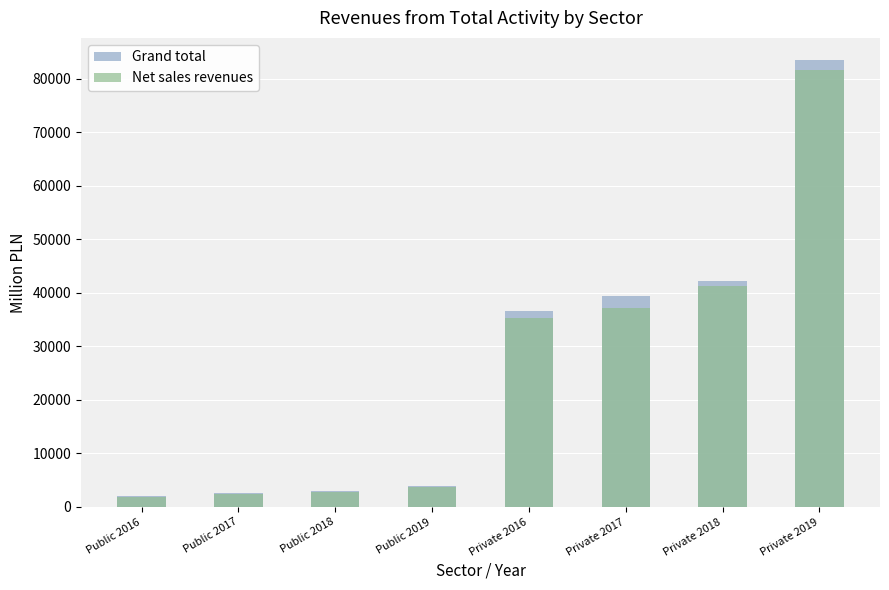

Reading right to left, transcribe all the data shown in this chart.

Grand total: Private 2019=83437.7	Private 2018=42247.4	Private 2017=39367.4	Private 2016=36562.6	Public 2019=4003.1	Public 2018=2978.6	Public 2017=2535.6	Public 2016=2023.9
Net sales revenues: Private 2019=81647.7	Private 2018=41355.0	Private 2017=37226.8	Private 2016=35281.6	Public 2019=3706.5	Public 2018=2793.3	Public 2017=2346.5	Public 2016=1844.3